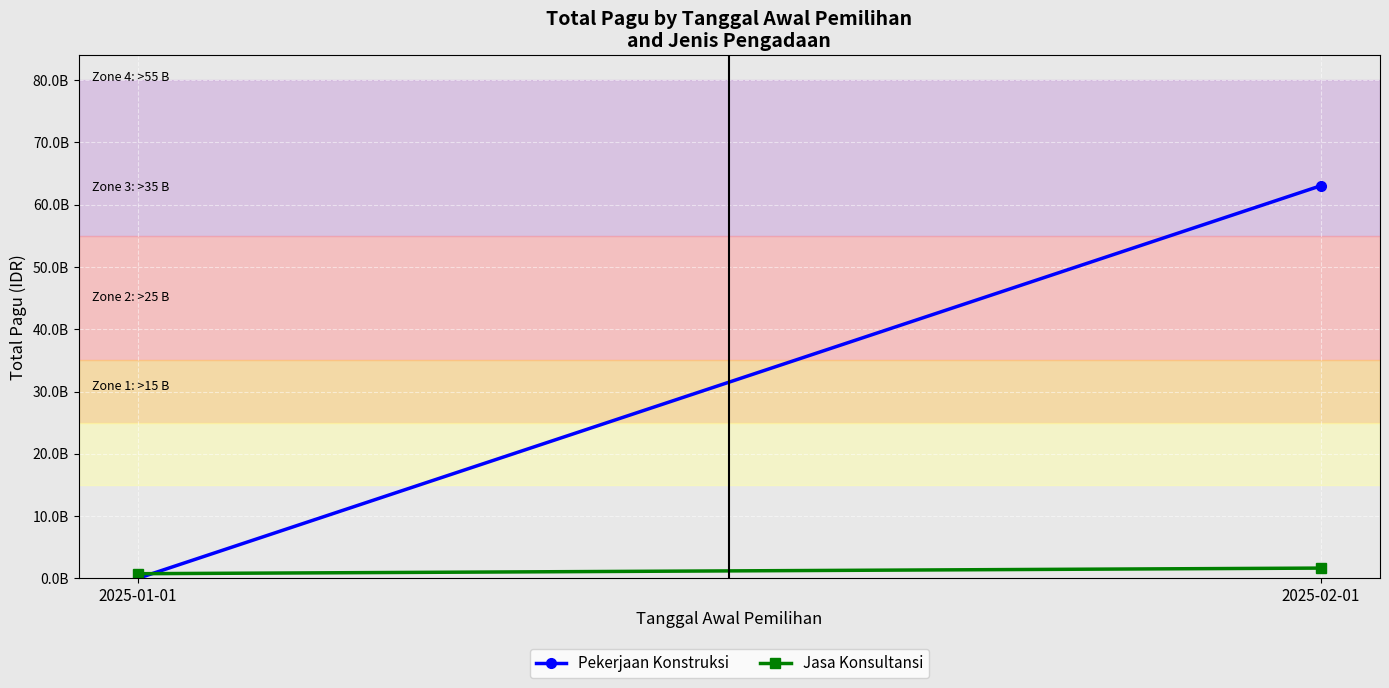

Reading left to right, transcribe all the data shown in this chart.

Pekerjaan Konstruksi: 0	63045453400
Jasa Konsultansi: 750000000	1650000000